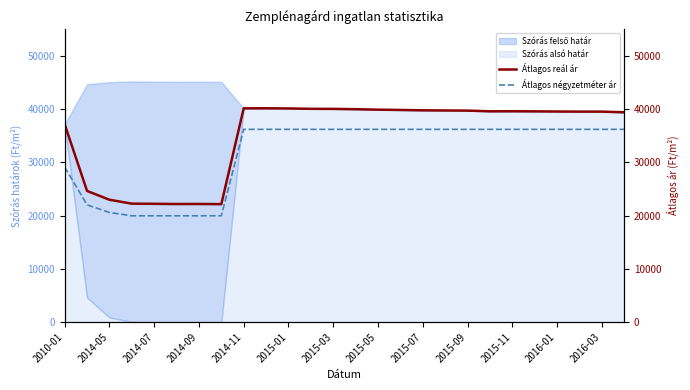

What is the highest value of the Szórás alsó határ series?

40157